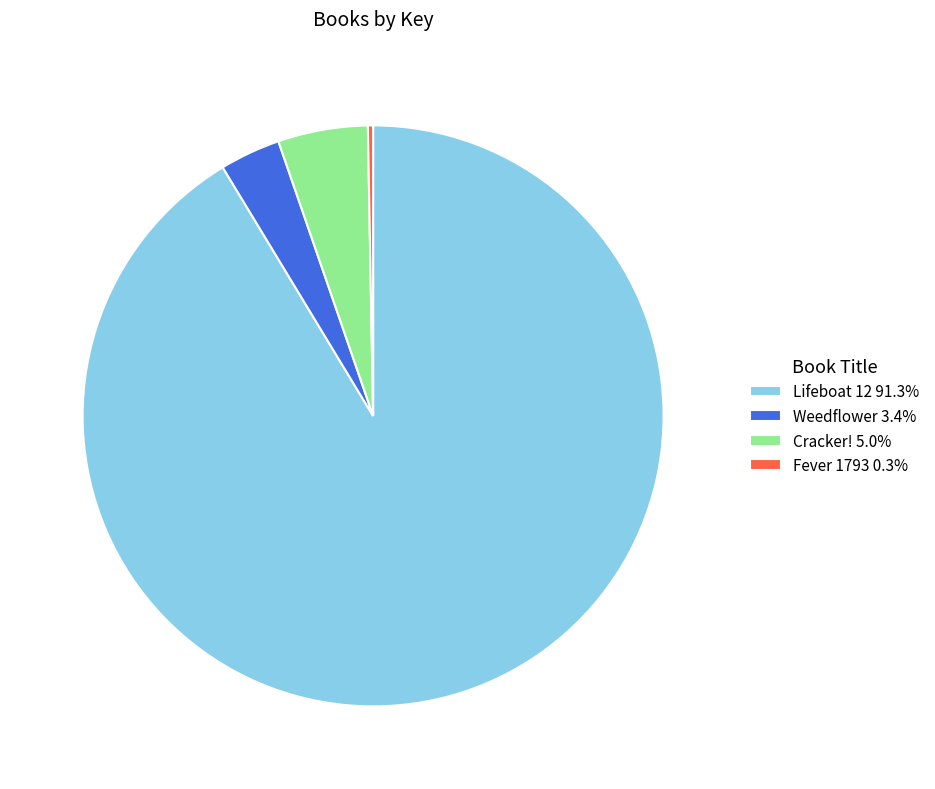

What is the majority slice?

Lifeboat 12